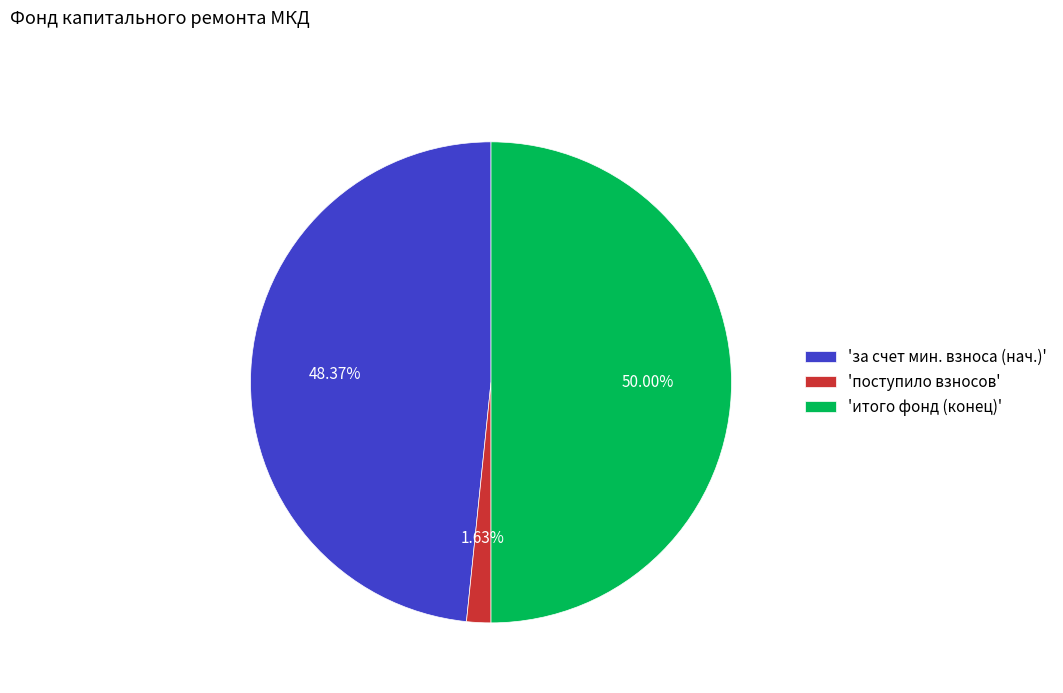

Is the sum of 'итого фонд (конец)' and 'за счет мин. взноса (нач.)' greater than half?

Yes